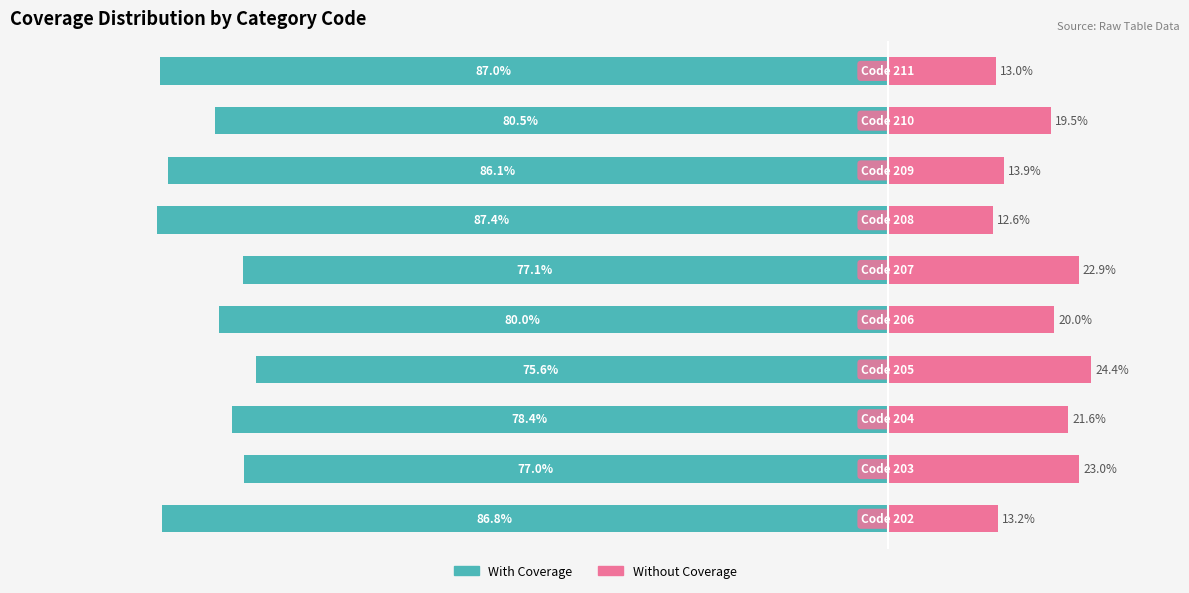

True or false: Without Coverage has a value of 13.9 at 7.

True